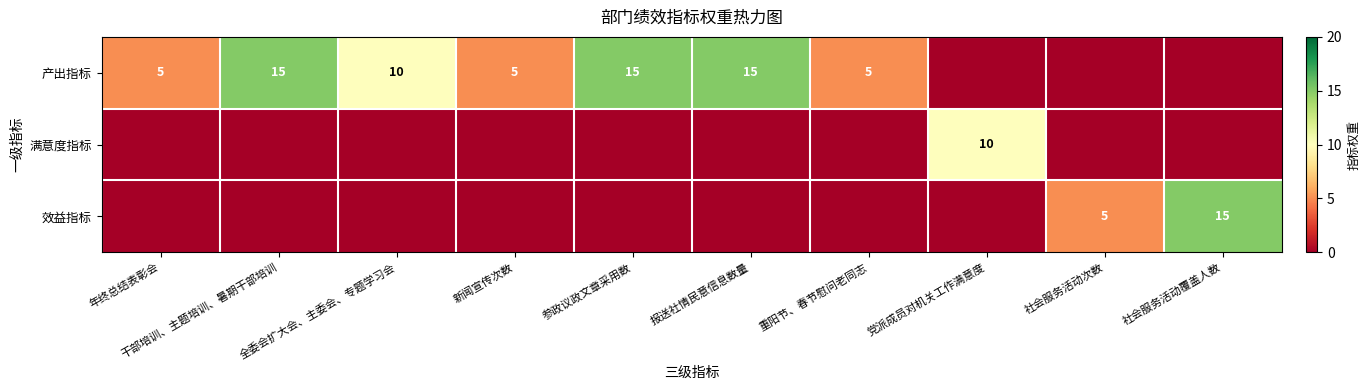

The value of 产出指标 at 全委会扩大会、主委会、专题学习会 is 10. True or false?

True